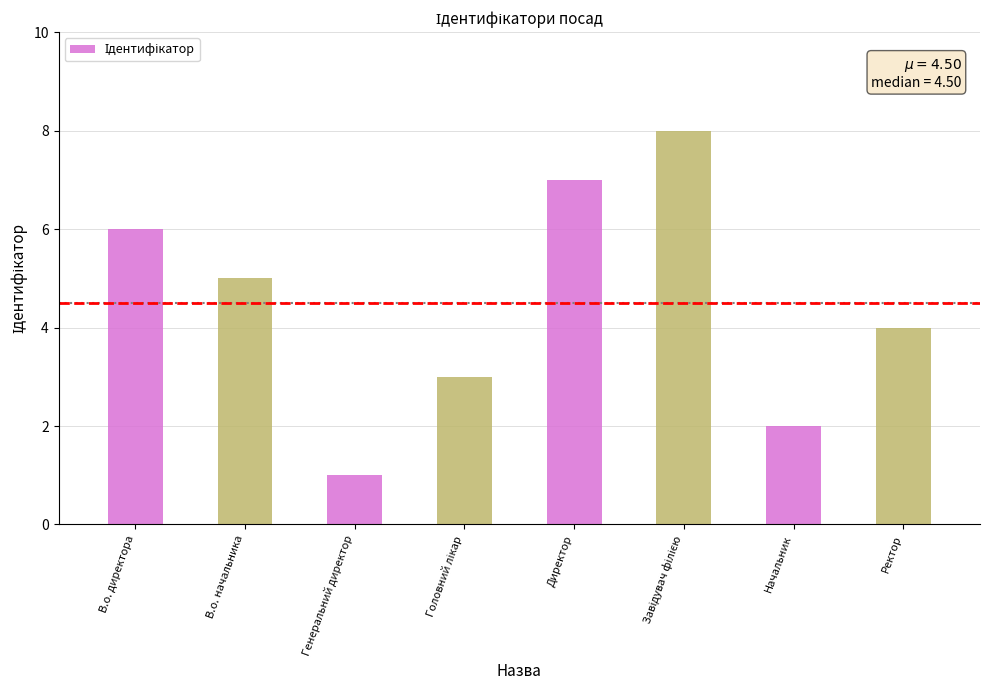

Between В.о. начальника and Начальник, which is larger?

В.о. начальника